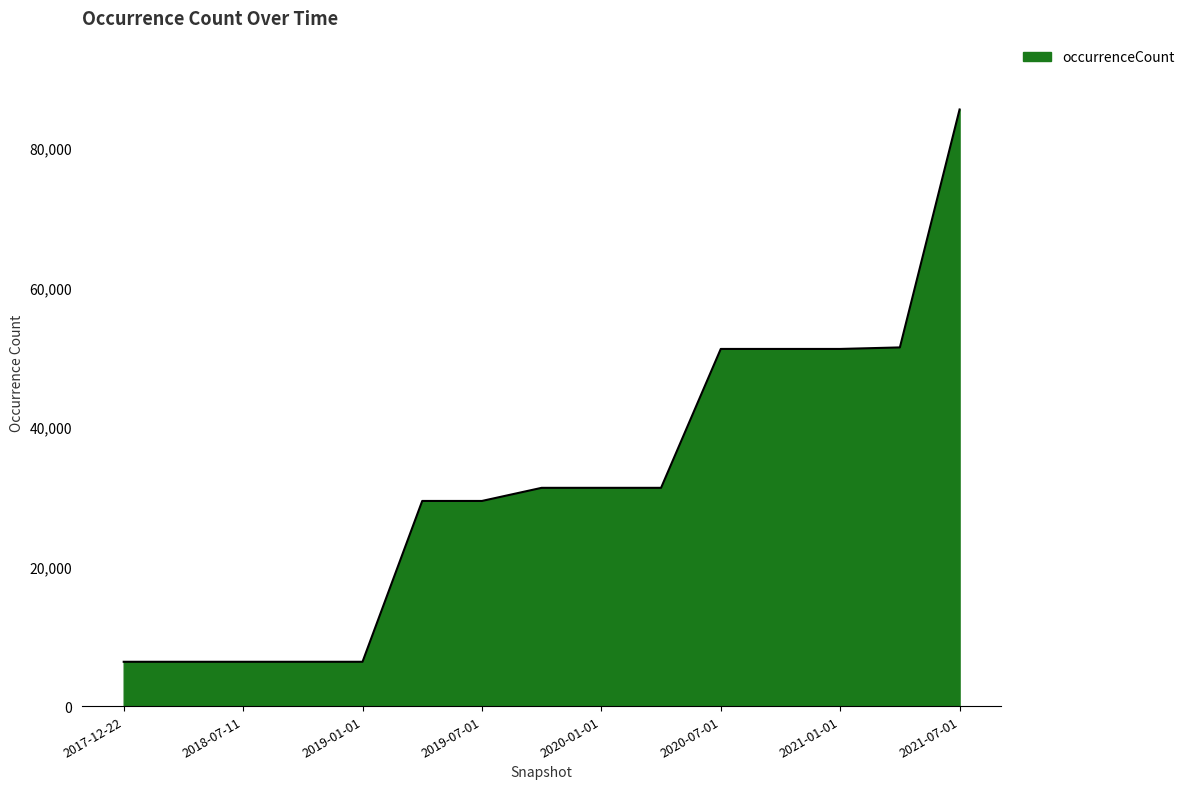

What is the maximum value shown in the chart?

85481